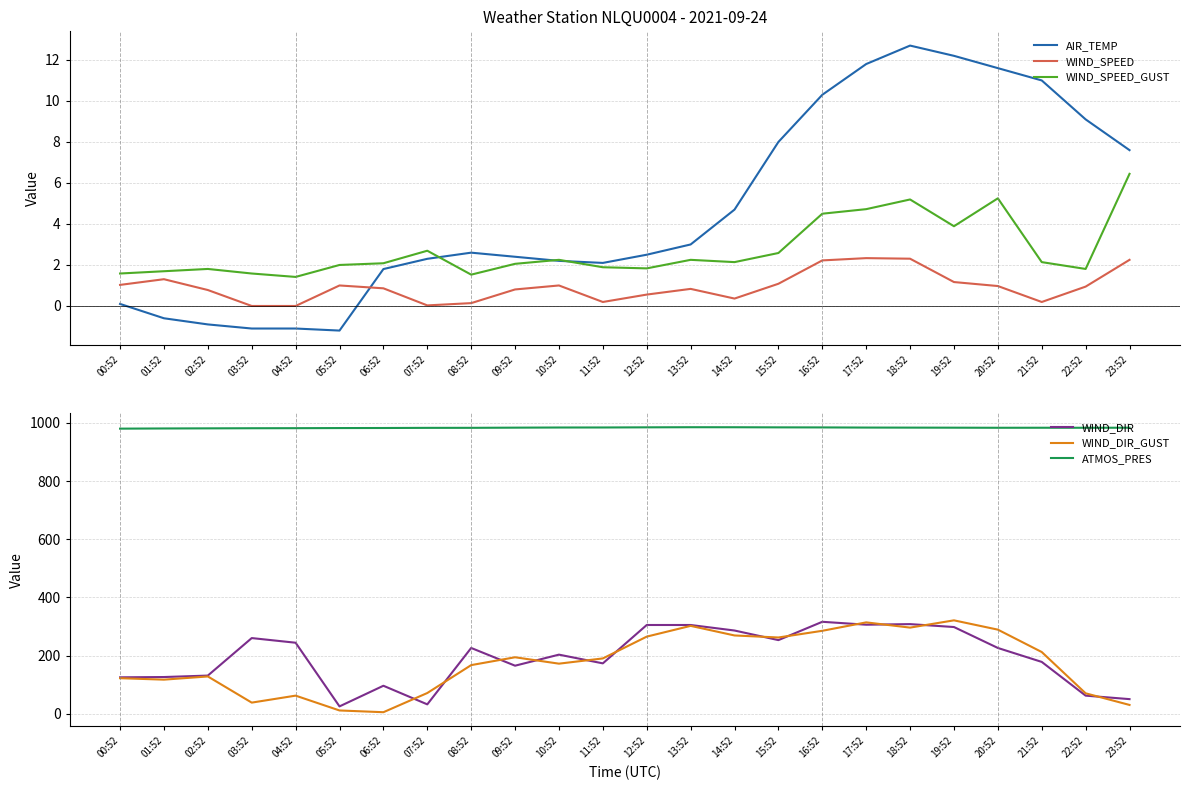

What position from the left is 00:52?

1